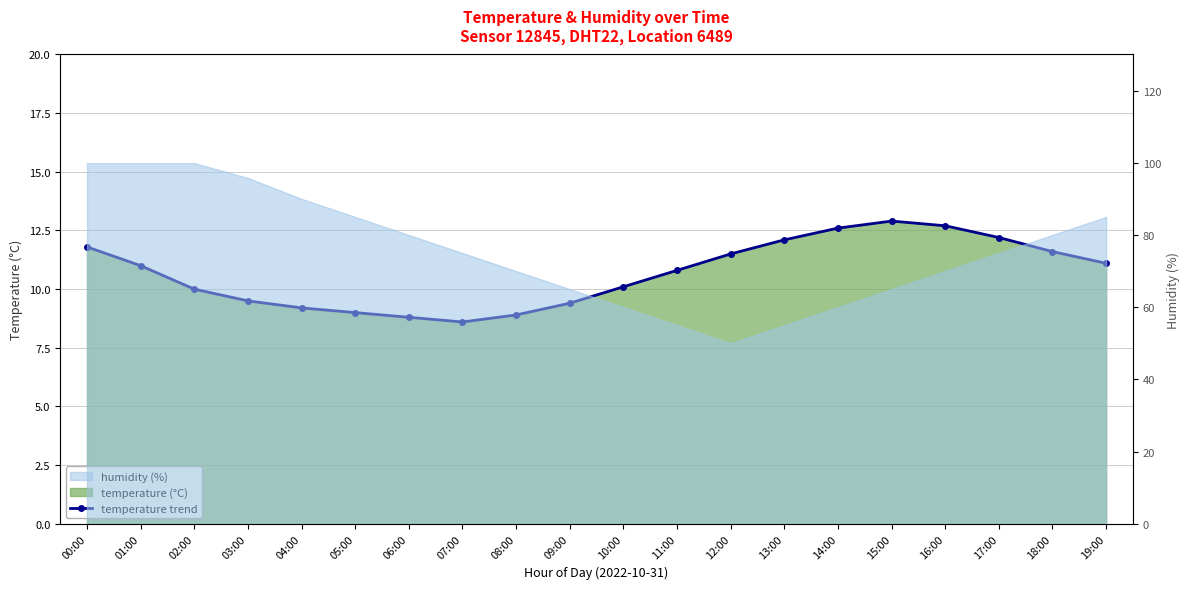

The value at 08:00 is 8.9. True or false?

True